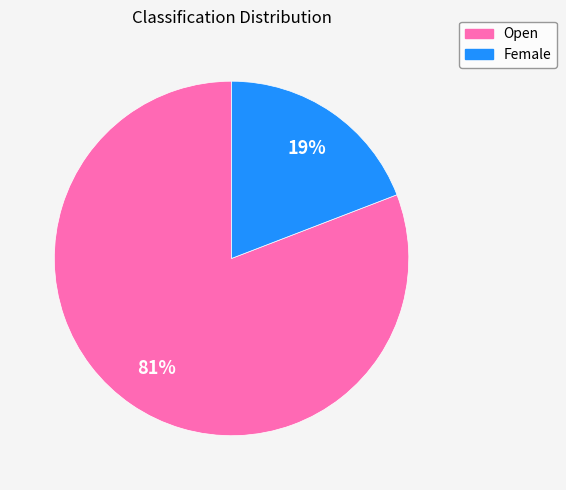

Which slice is the largest?

Open